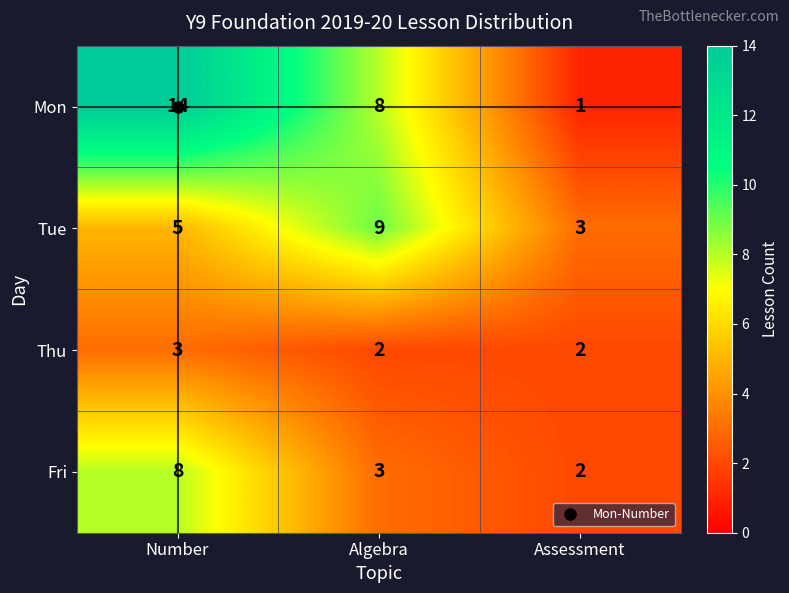

What is the difference between the maximum and second lowest values in the Mon series?

6